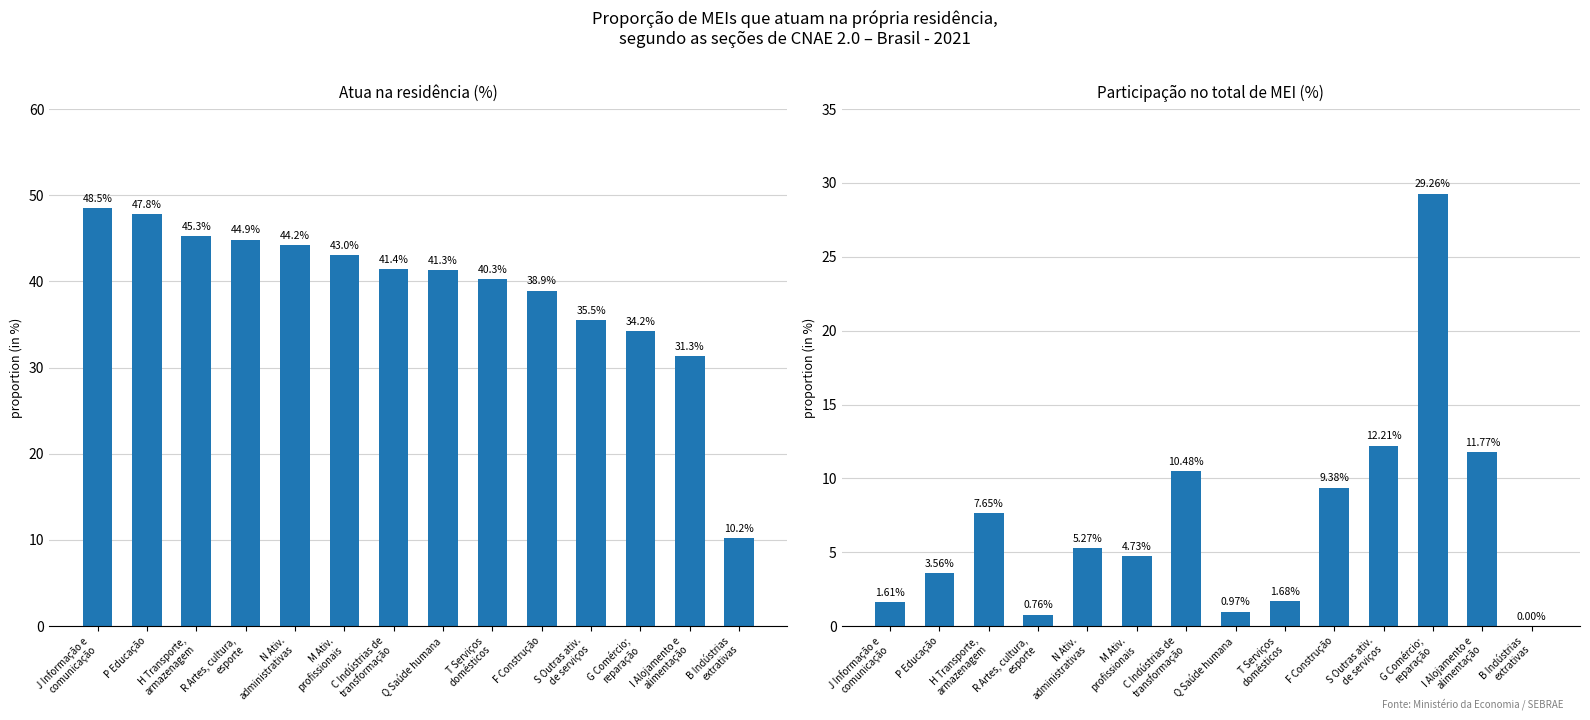

What is the label of the 4th bar from the left?

R Artes, cultura,
esporte